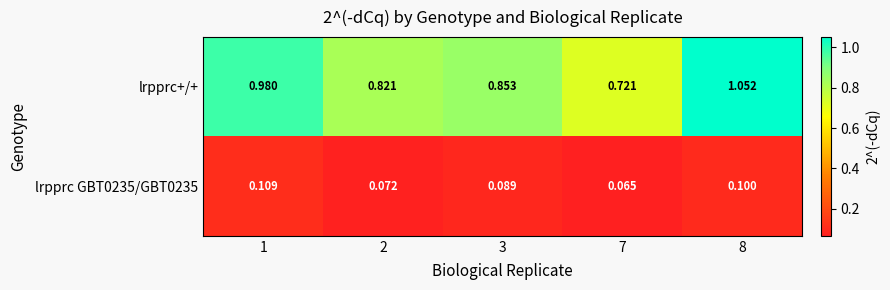

Which series has the largest range (max minus min)?

lrpprc+/+